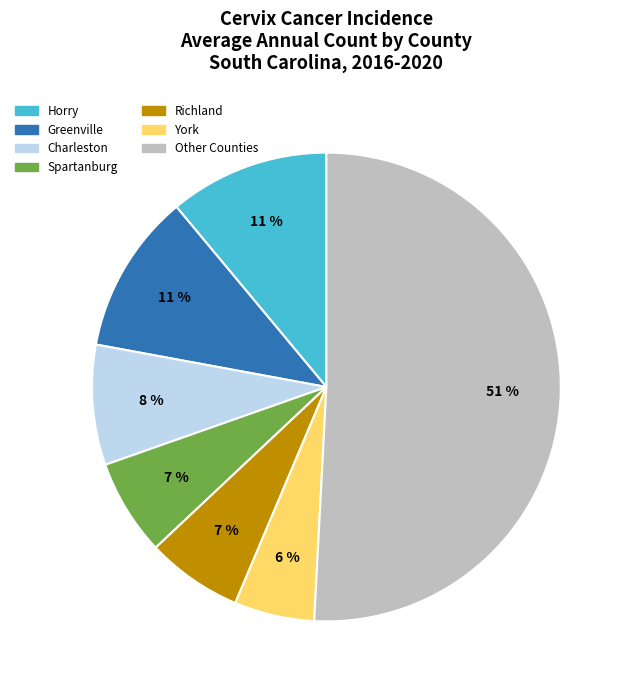

To the nearest percent, what is the average slice percentage?

14%